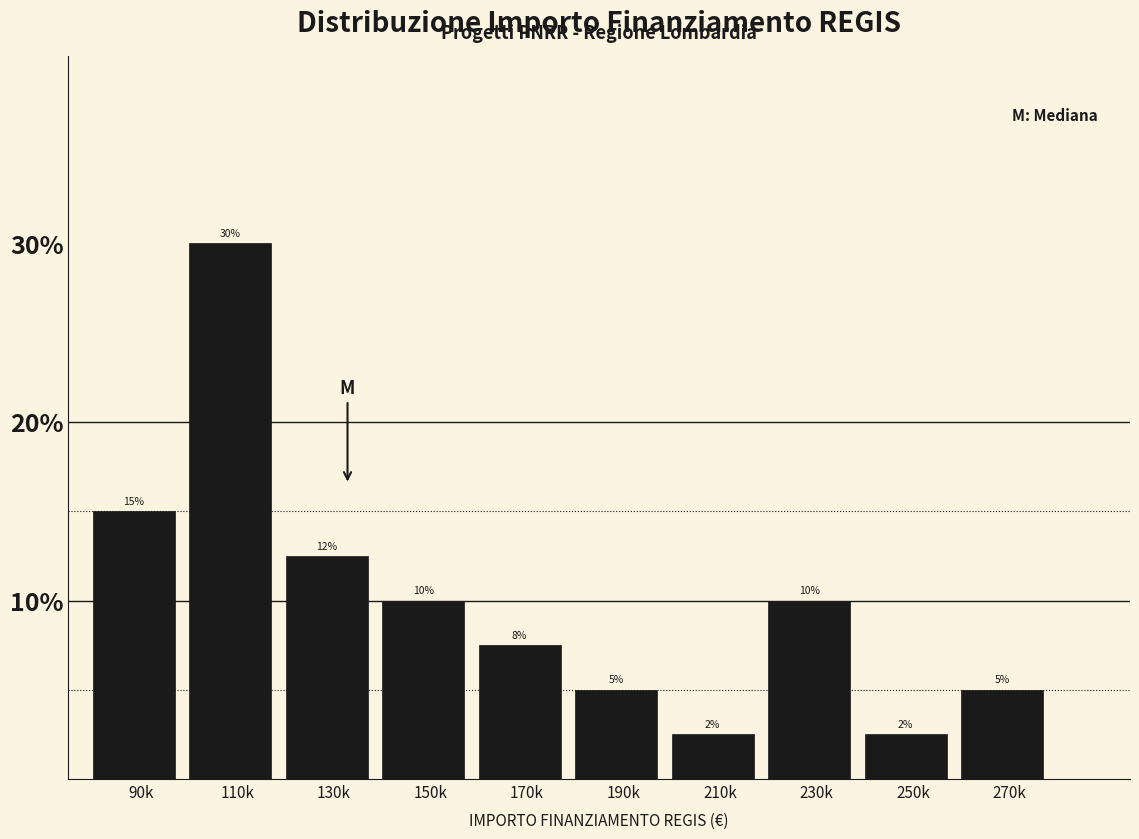

What position from the left is 250k?

9